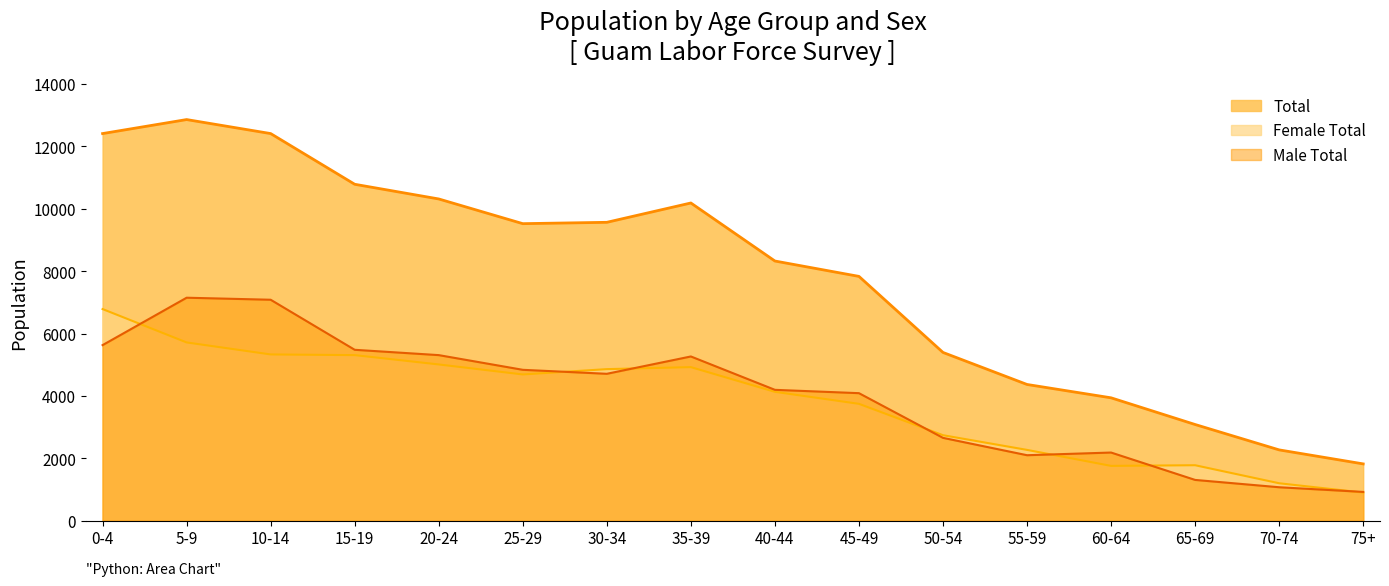

Rank the series by their maximum value, from lowest to highest.

Female Total, Male Total, Total